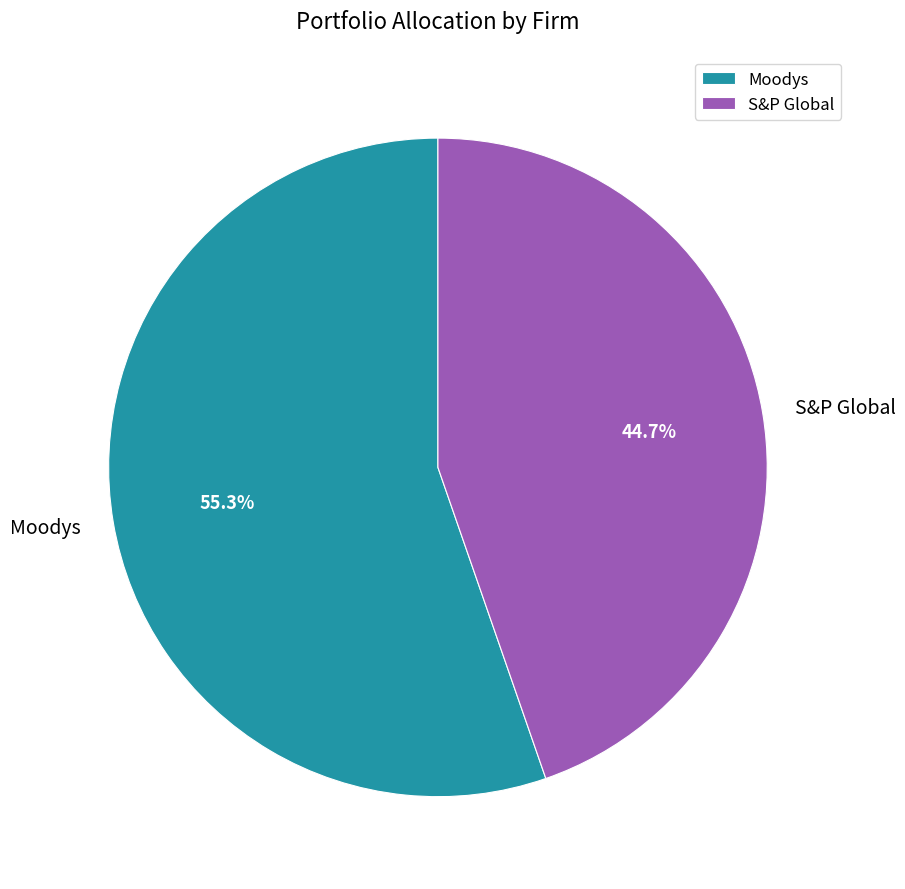

Is the sum of S&P Global and Moodys greater than half?

Yes